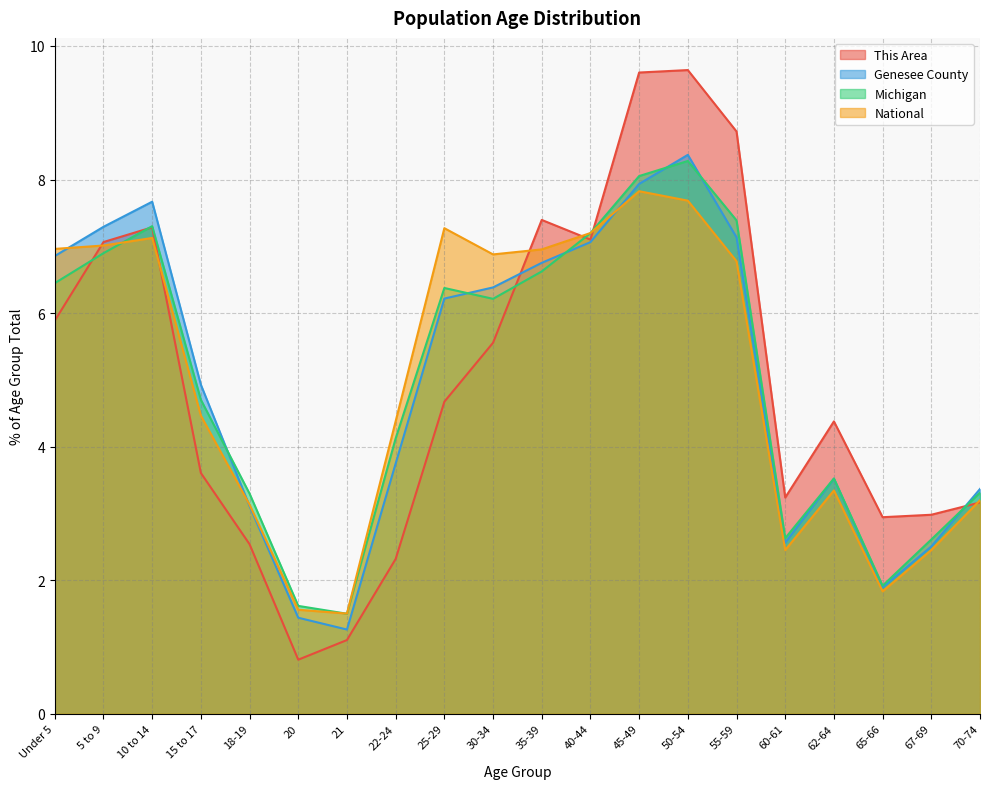

At 21, list the series in order from smallest to largest.

This Area, Genesee County, Michigan, National